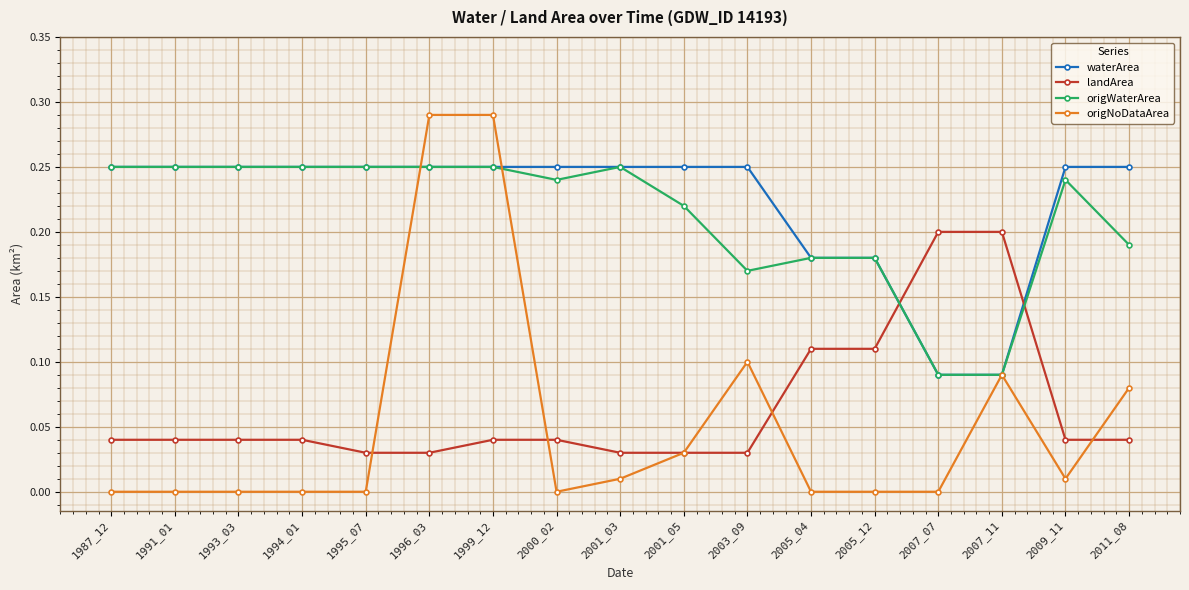

Which series has the widest spread of values?

origNoDataArea